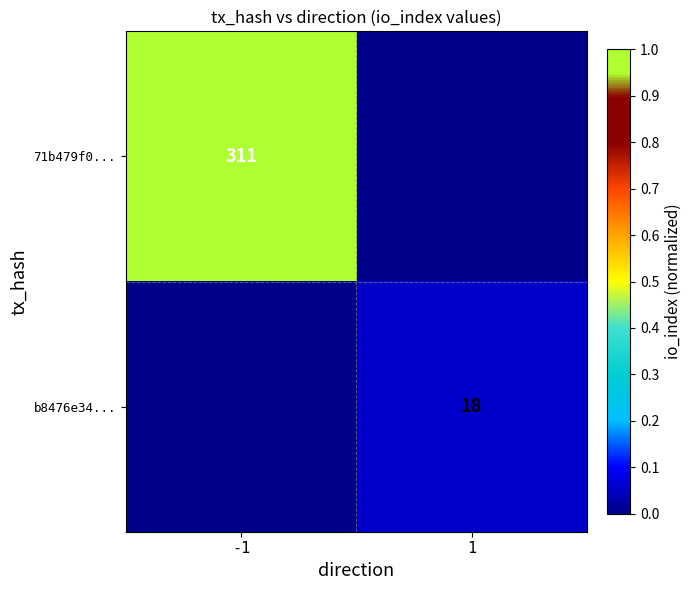

The value of b8476e34... at 1 is 24. True or false?

False